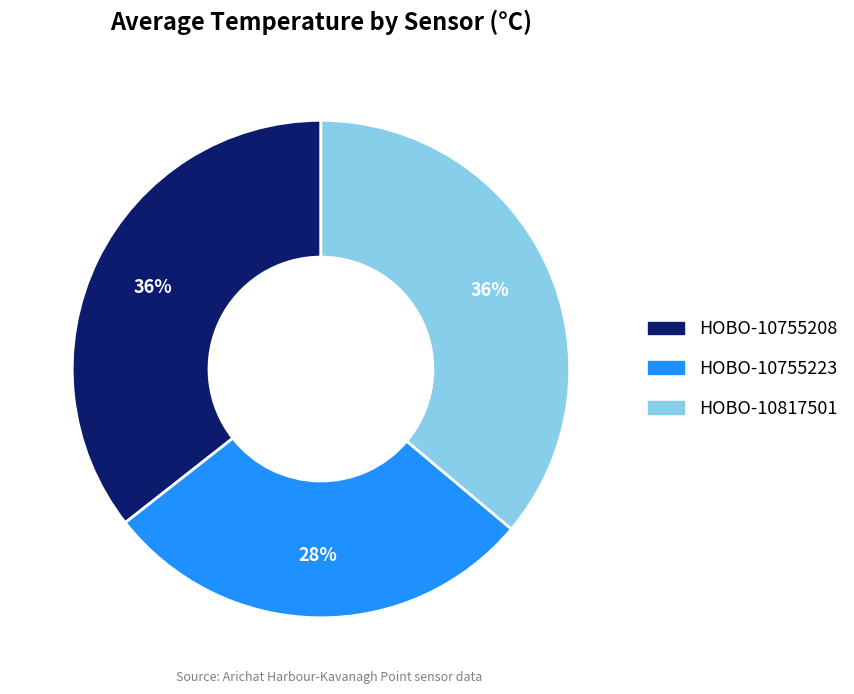

True or false: HOBO-10755223 accounts for 14% of the total.

False